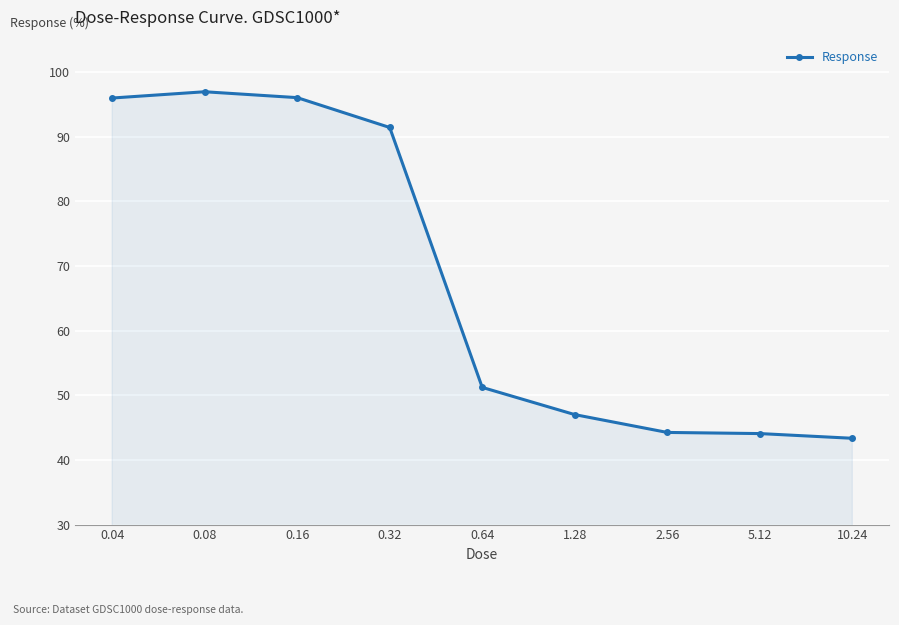

What is the smallest value displayed?

43.3